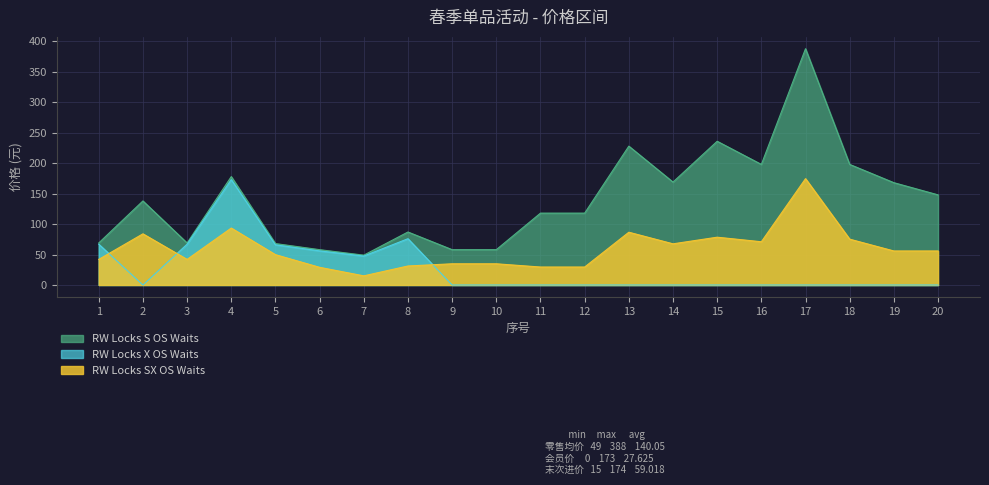

Between 17 and 9, which is larger?

17